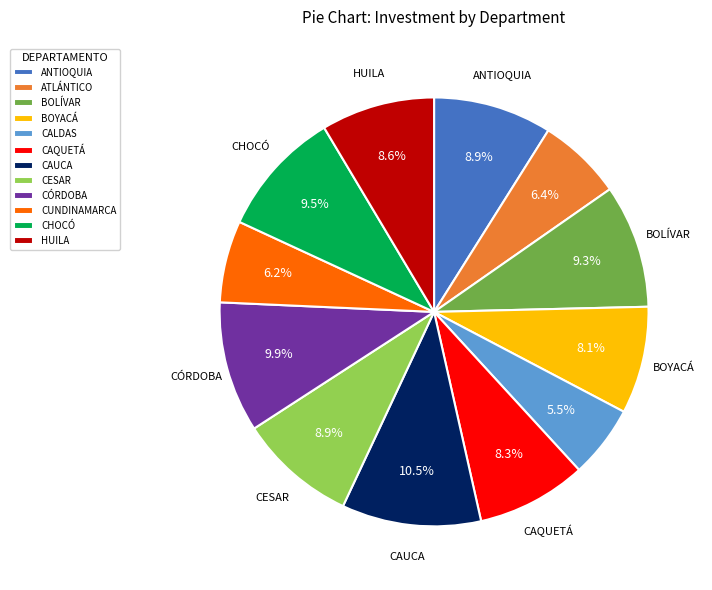

To the nearest percent, what is the difference between the CAQUETÁ and CHOCÓ slice percentages?

1%